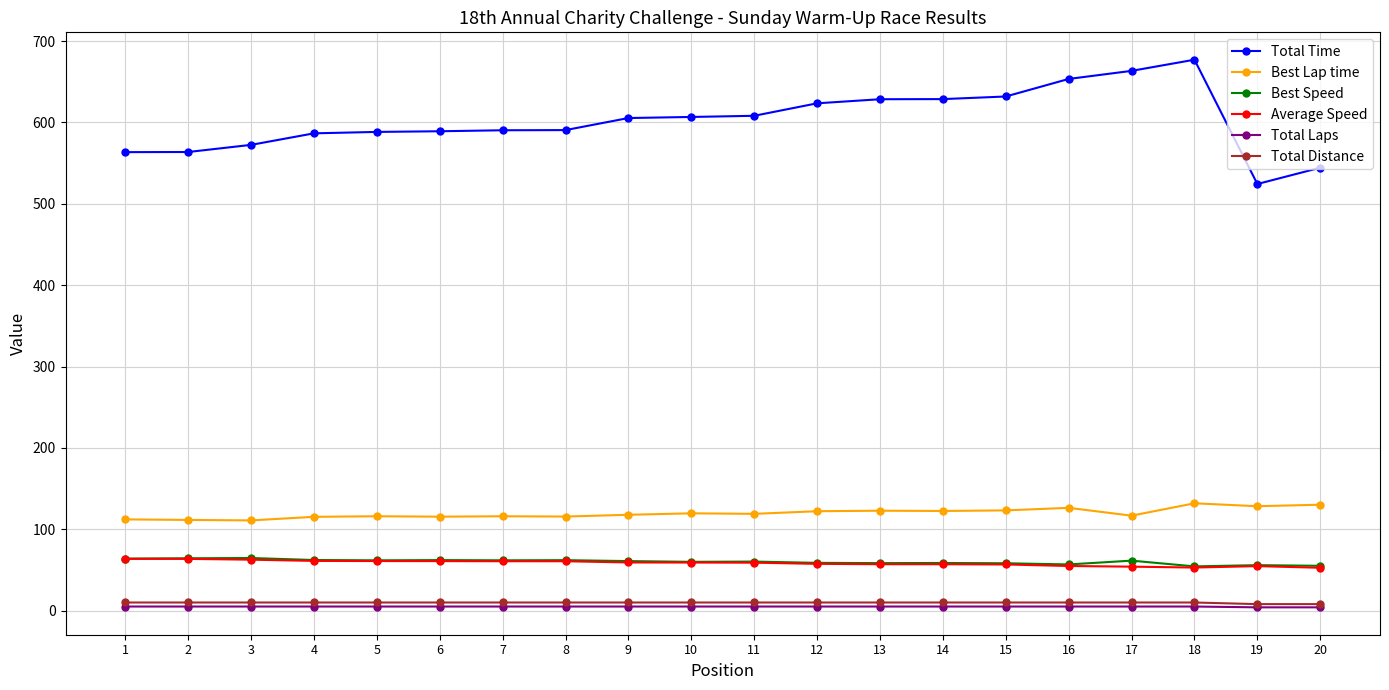

What is the difference between the second highest and second lowest values in the Total Distance series?

2.0